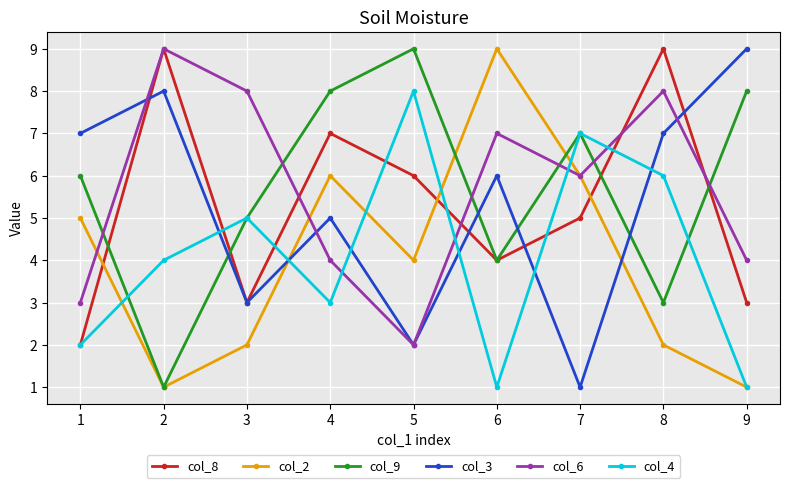

Reading left to right, transcribe all the data shown in this chart.

col_8: 2	9	3	7	6	4	5	9	3
col_2: 5	1	2	6	4	9	6	2	1
col_9: 6	1	5	8	9	4	7	3	8
col_3: 7	8	3	5	2	6	1	7	9
col_6: 3	9	8	4	2	7	6	8	4
col_4: 2	4	5	3	8	1	7	6	1